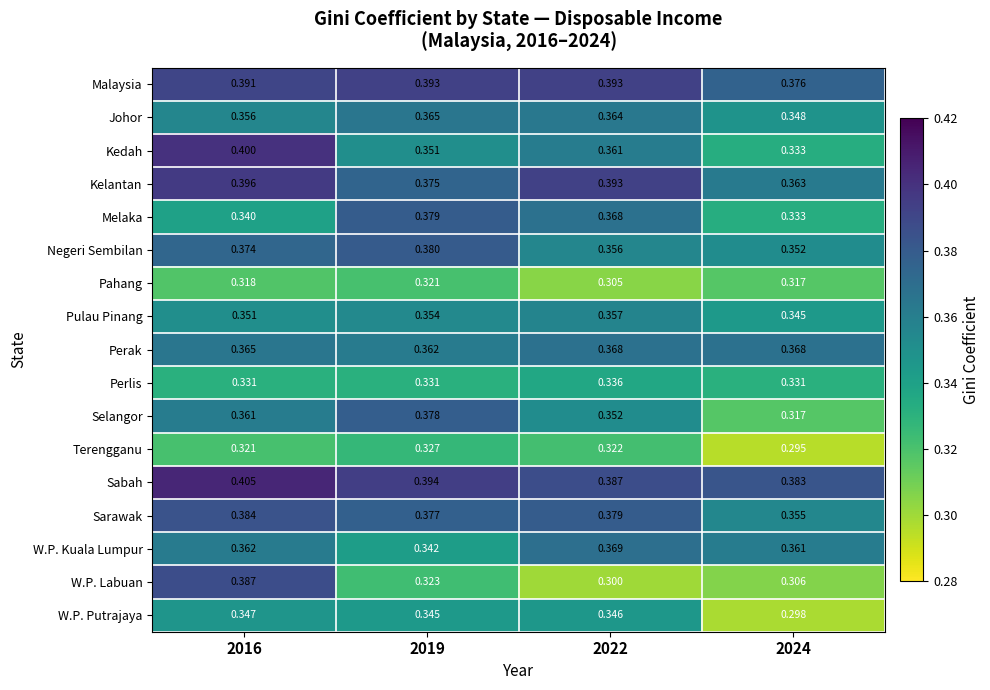

Rank the series by their maximum value, from highest to lowest.

Sabah, Kedah, Kelantan, Malaysia, W.P. Labuan, Sarawak, Negeri Sembilan, Melaka, Selangor, W.P. Kuala Lumpur, Perak, Johor, Pulau Pinang, W.P. Putrajaya, Perlis, Terengganu, Pahang